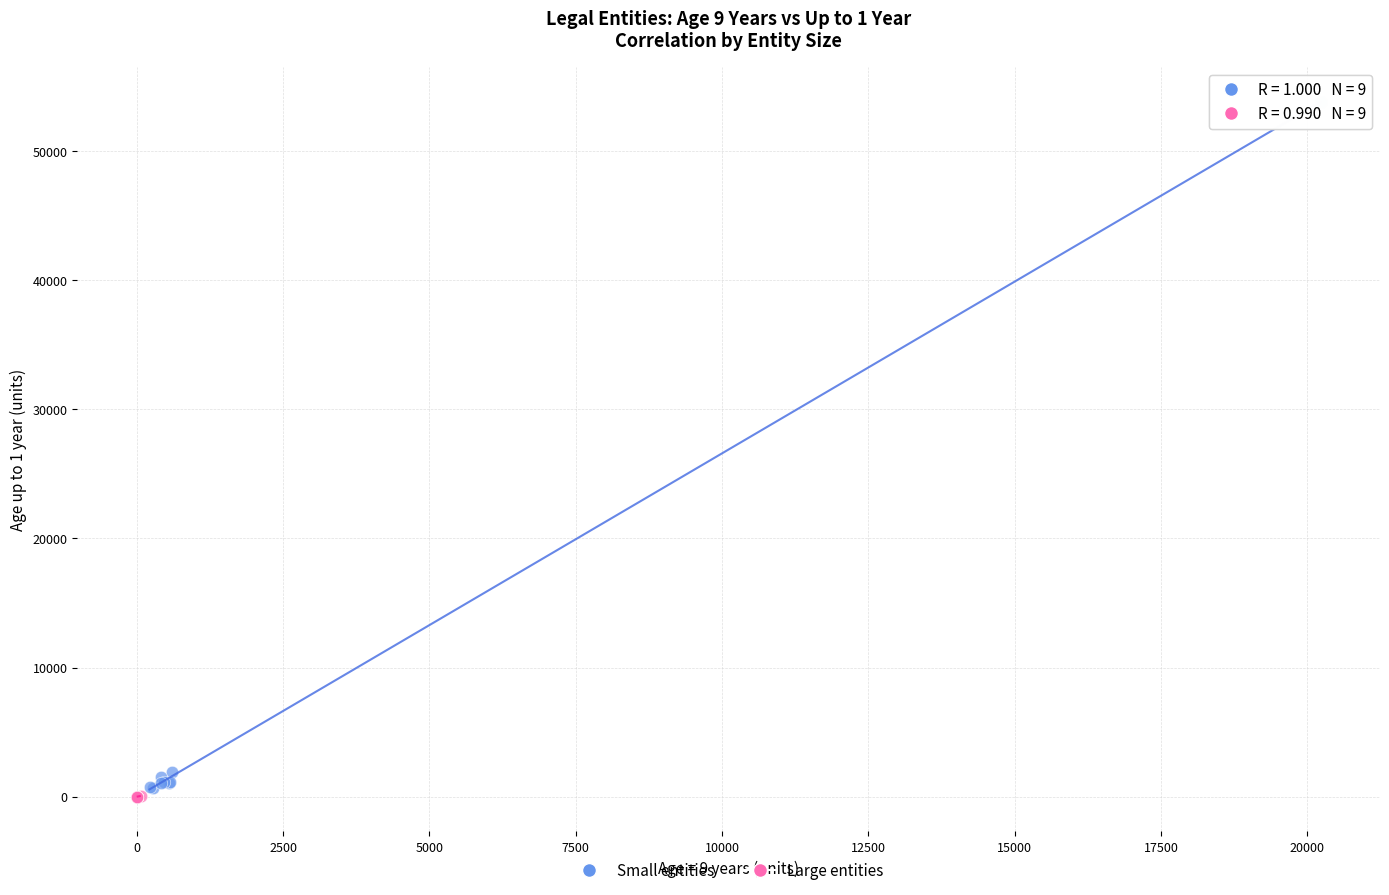

Which series has the largest Y range (max minus min)?

Small entities